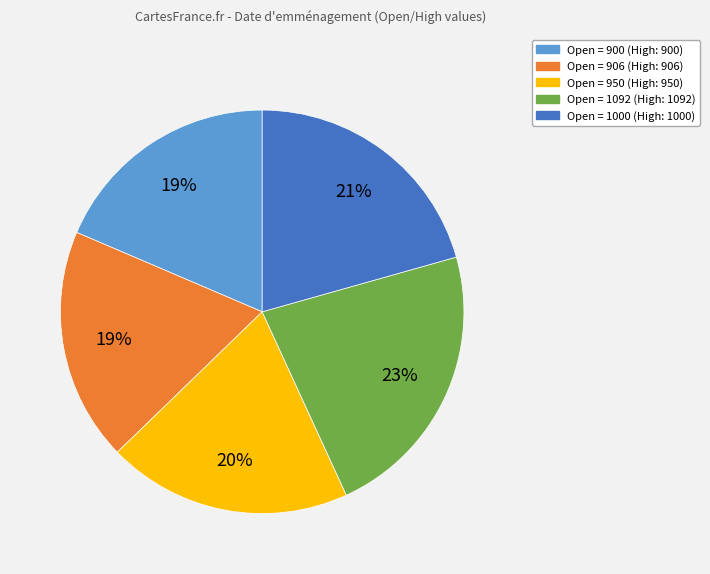

True or false: Open = 1000 (High: 1000) accounts for 21% of the total.

True